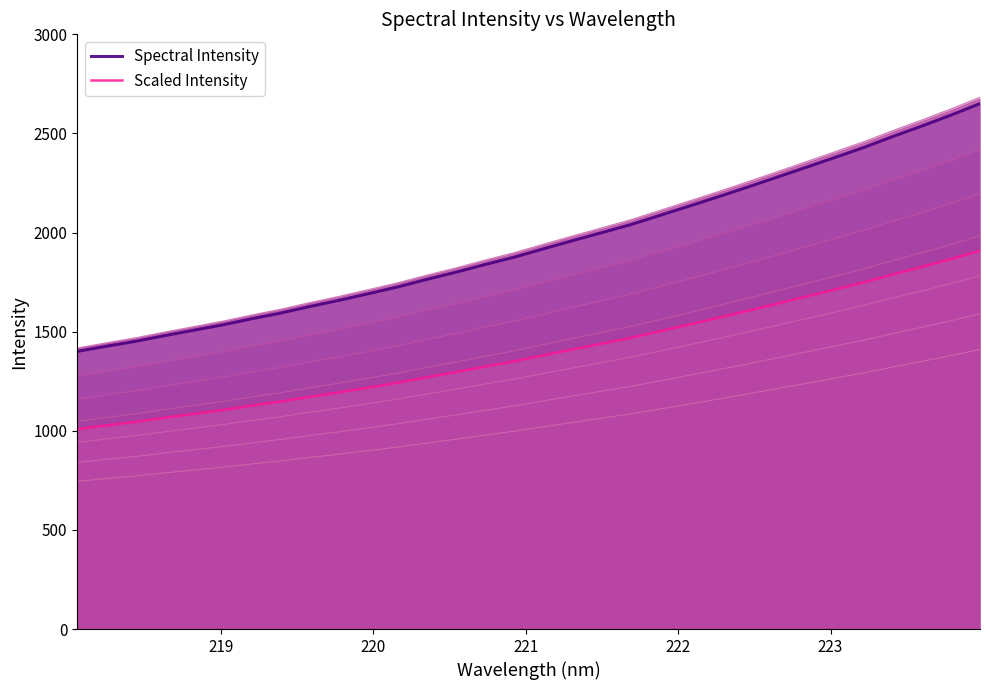

What is the lowest value of the Spectral Intensity series?

1400.7